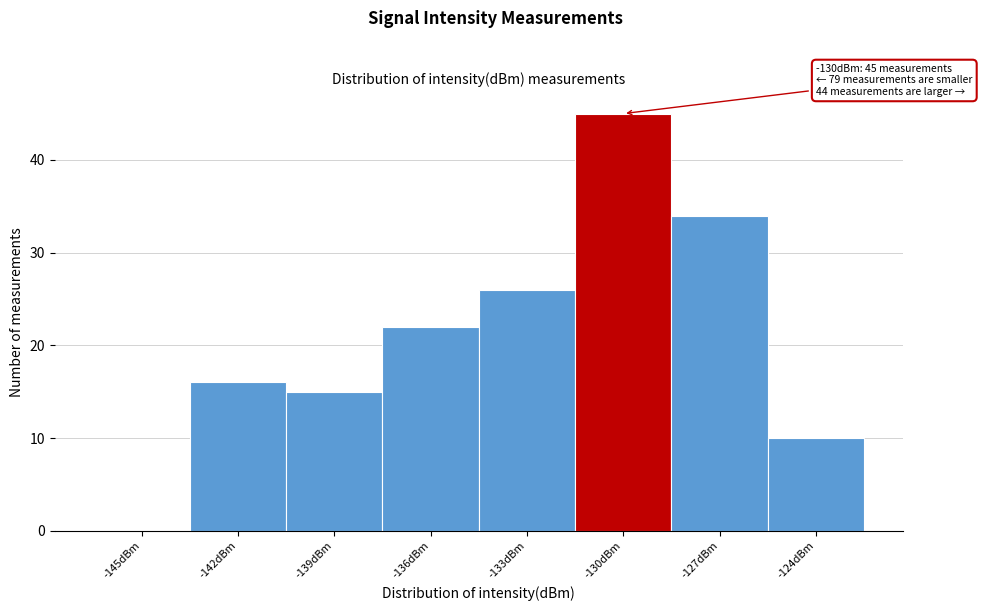

Reading left to right, transcribe all the data shown in this chart.

-145dBm=0	-142dBm=16	-139dBm=15	-136dBm=22	-133dBm=26	-130dBm=45	-127dBm=34	-124dBm=10